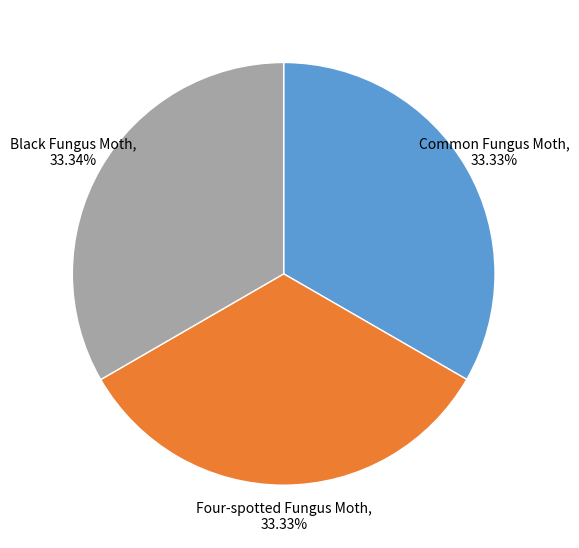

Is there any slice that represents more than half of the pie?

No